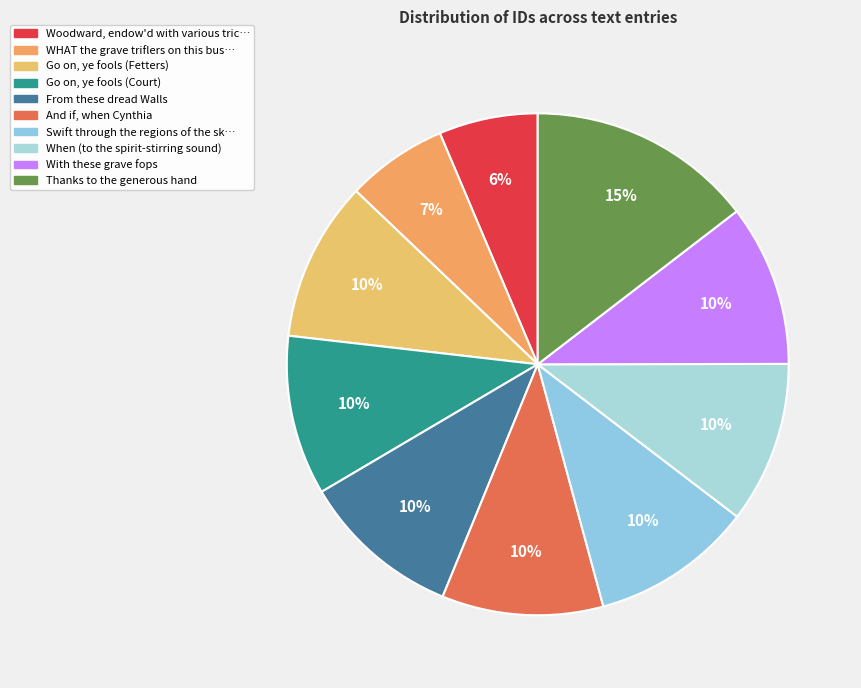

How many segments does this pie chart have?

10